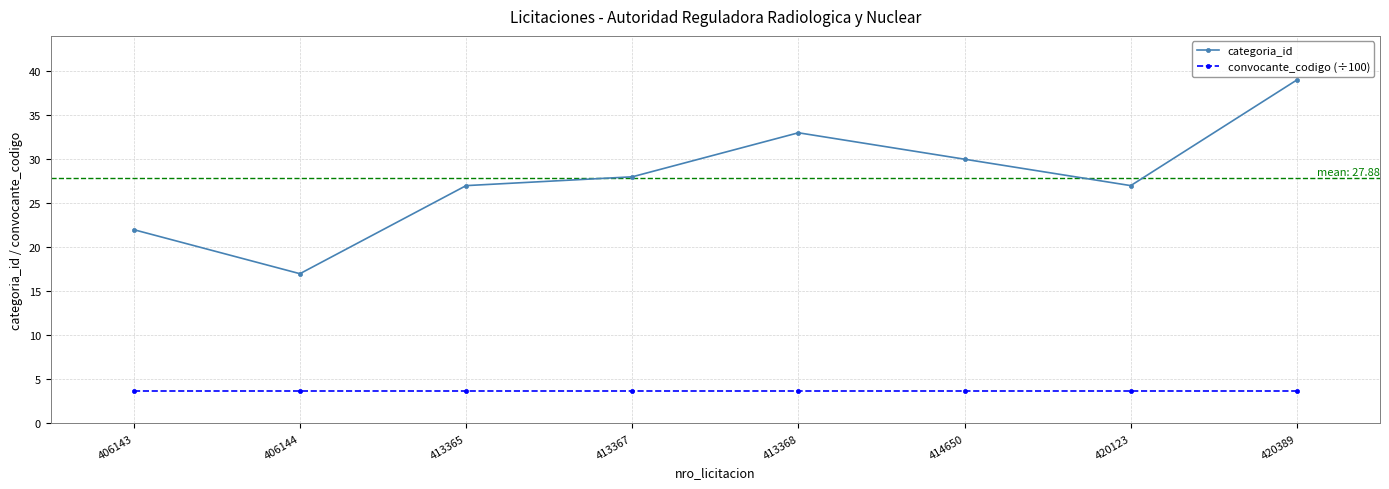

Which category has the highest value across all series?

420389